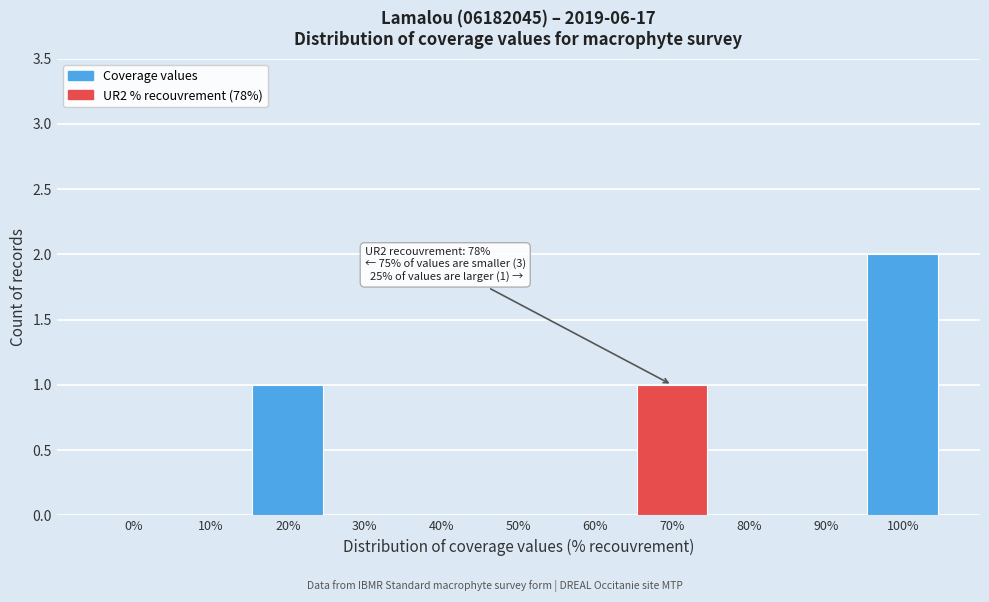

Reading left to right, extract all data points from this chart.

0%=0	10%=0	20%=1	30%=0	40%=0	50%=0	60%=0	70%=1	80%=0	90%=0	100%=2